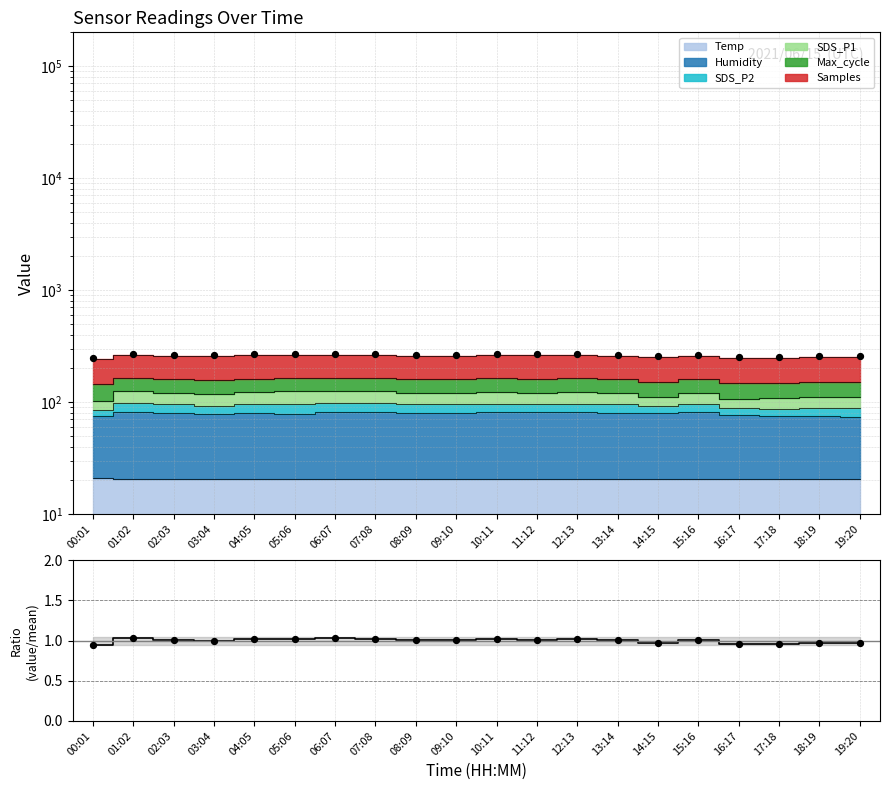

Approximately how many times larger is the value at 13:14 compared to 08:09?

1.0